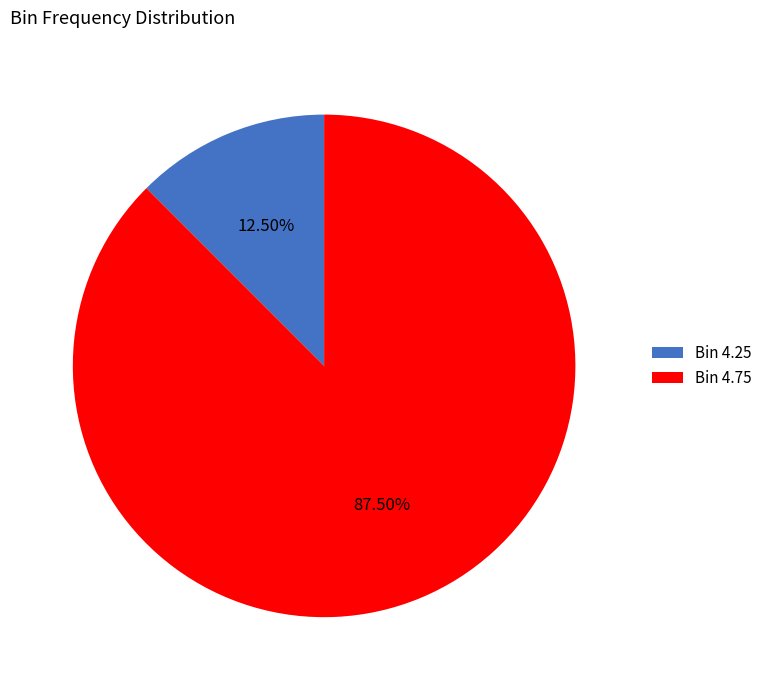

Does any single category account for the majority?

Yes